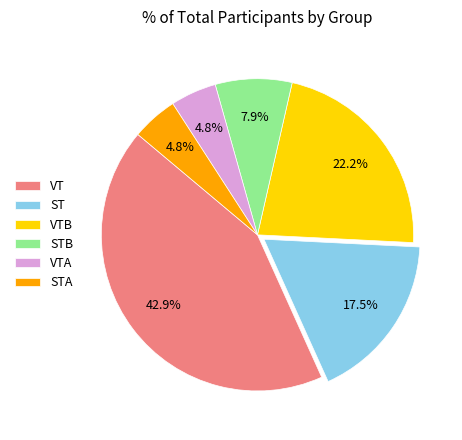

Is the sum of VTA and VT greater than half?

No